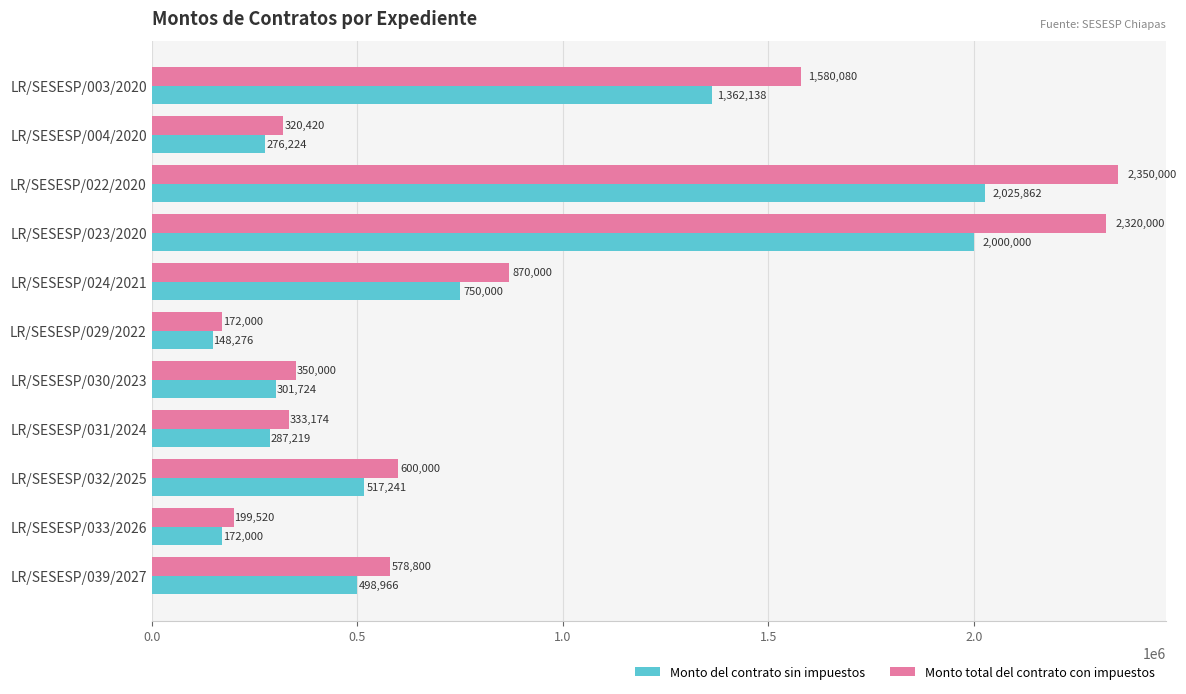

What is the greatest value displayed?

2350000.0